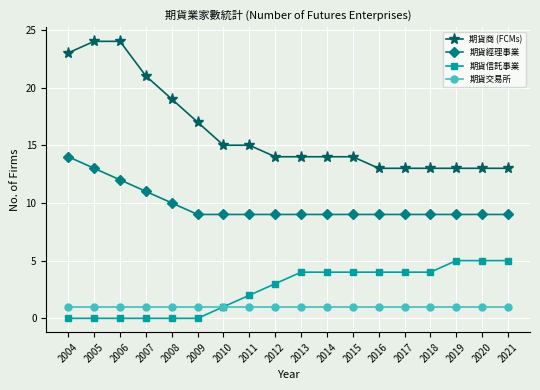

True or false: 期貨信託事業 and 期貨商 (FCMs) intersect in this chart.

False